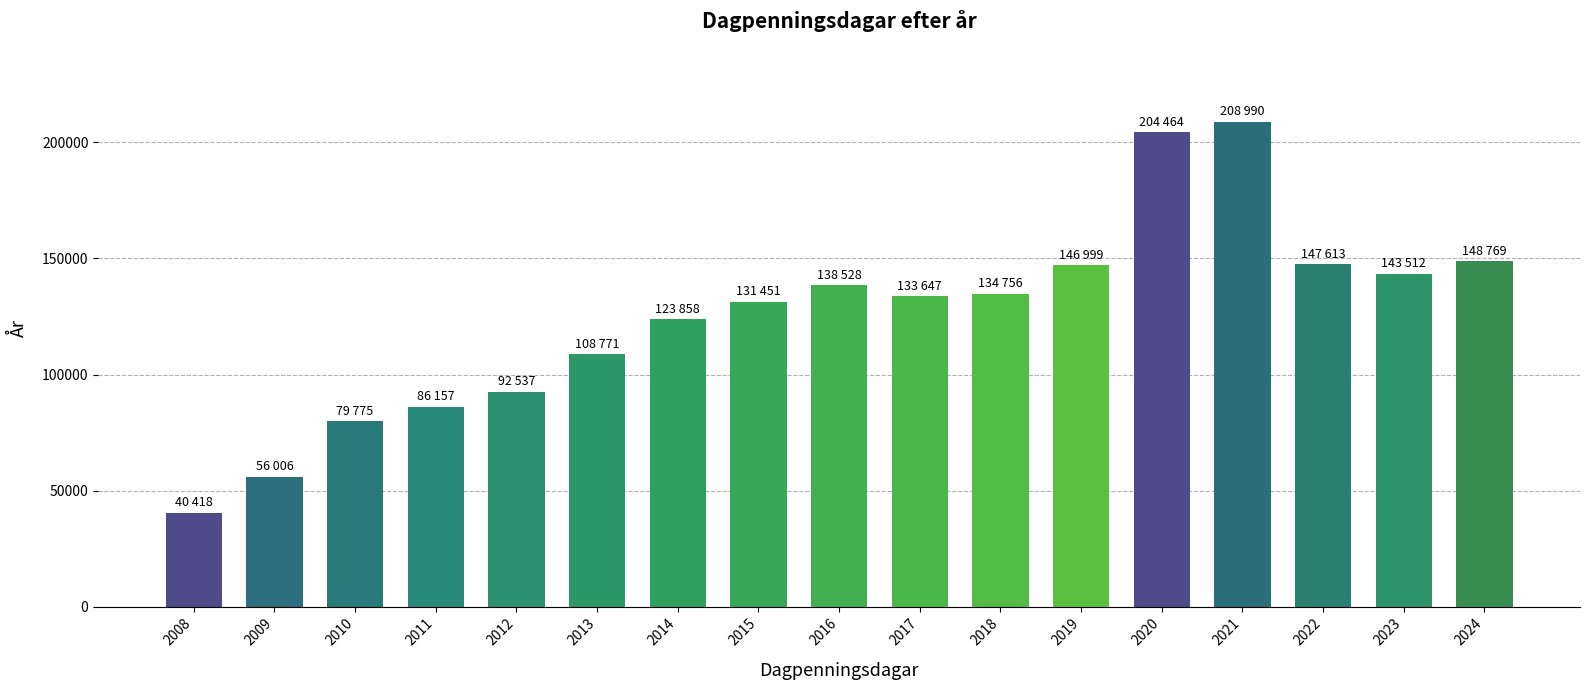

What is the value of the 6th bar from the left?

108771